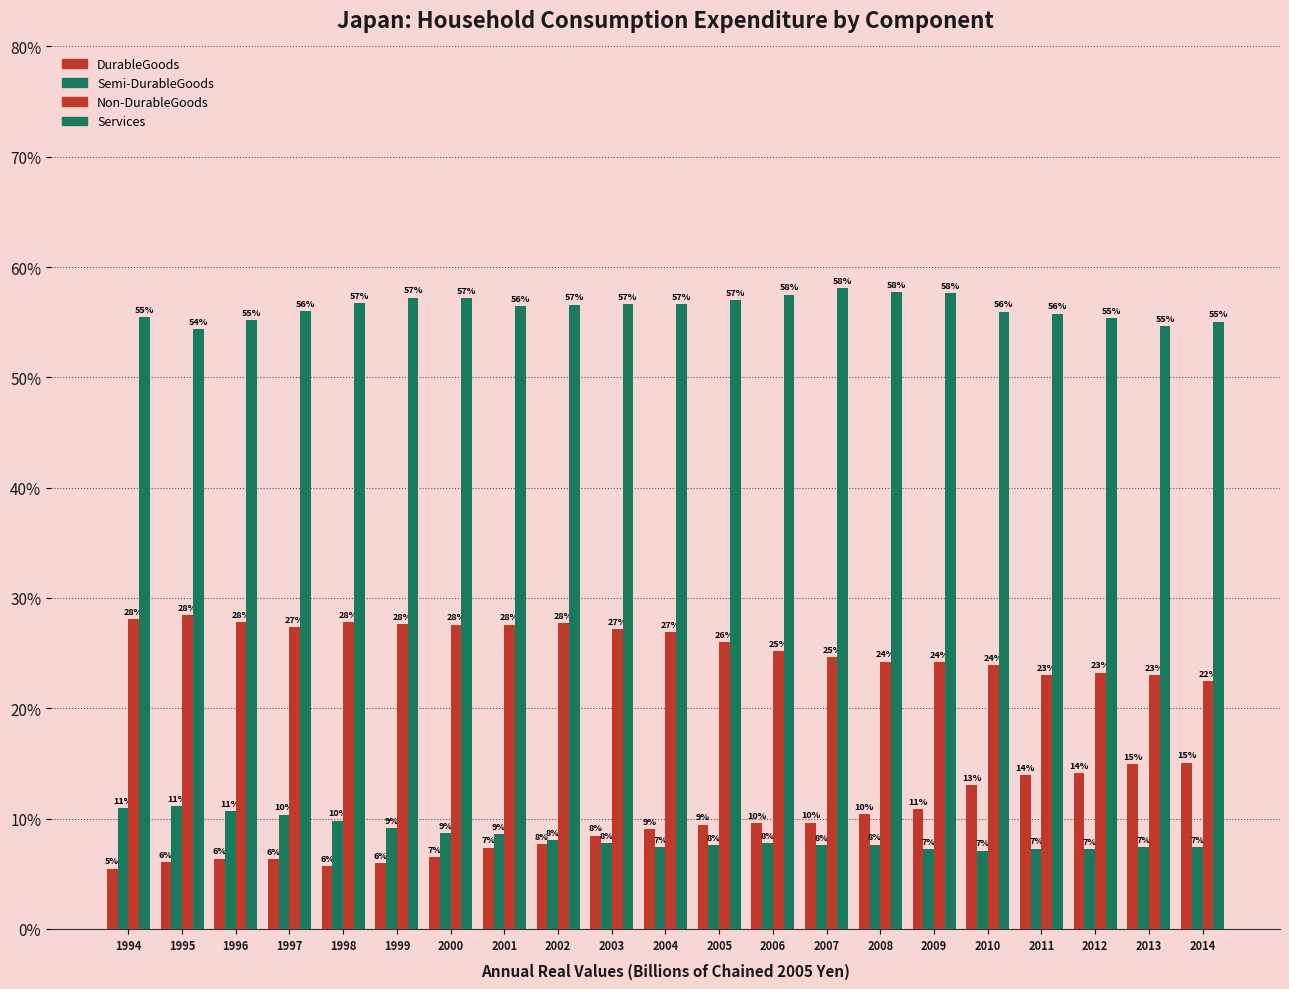

What is the difference between the maximum and minimum values in the Services series?

3.7